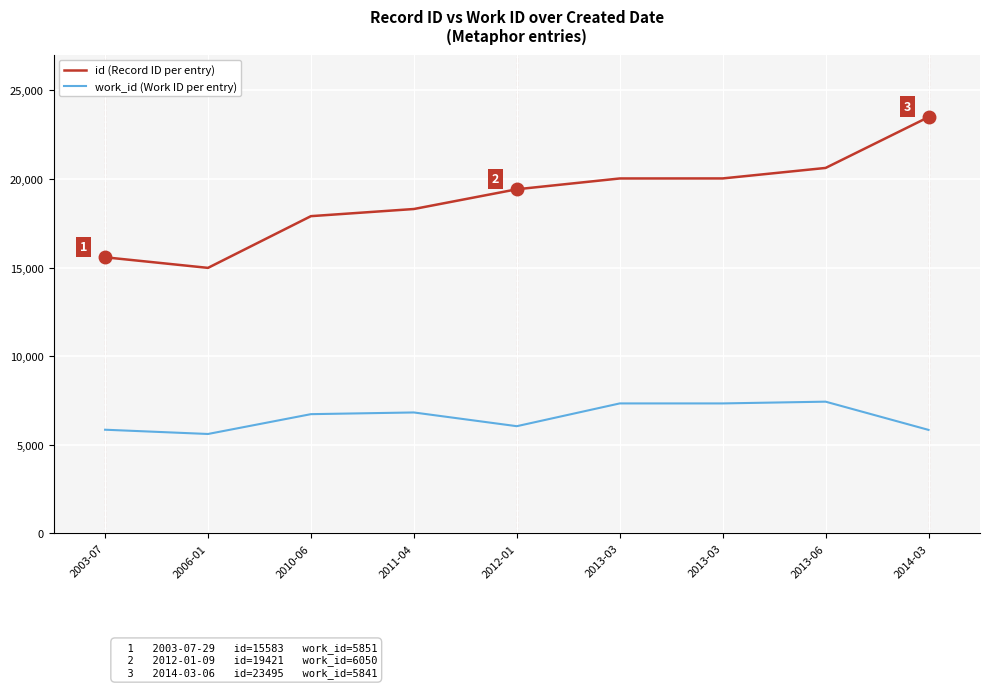

Which series has the widest spread of values?

id (Record ID per entry)